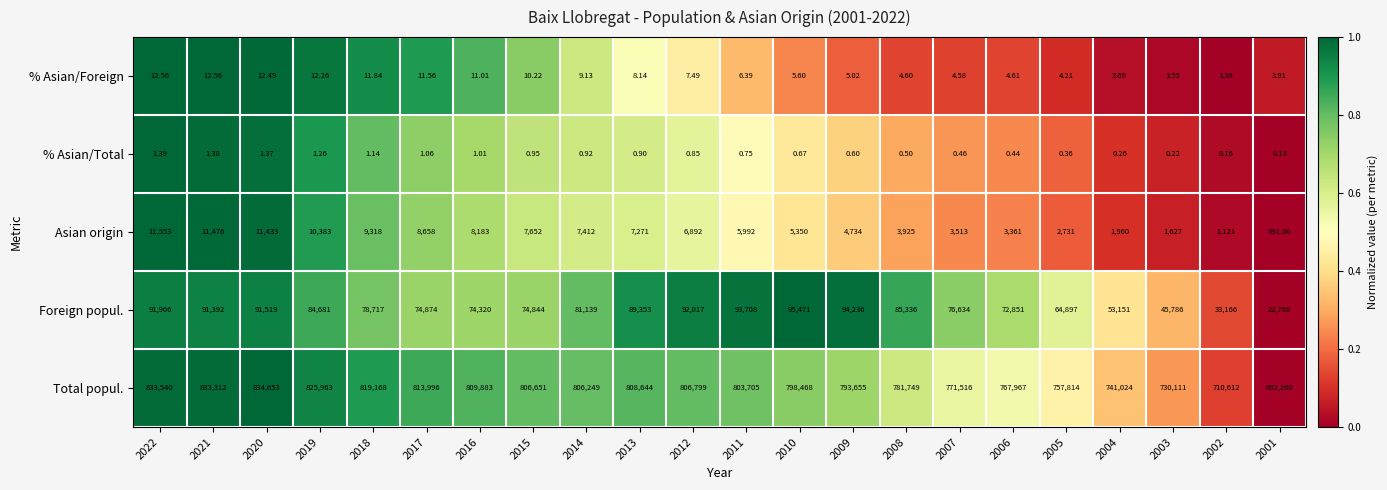

Rank the series at 2001 from lowest to highest value.

% Asian/Total, % Asian/Foreign, Asian origin, Foreign popul., Total popul.